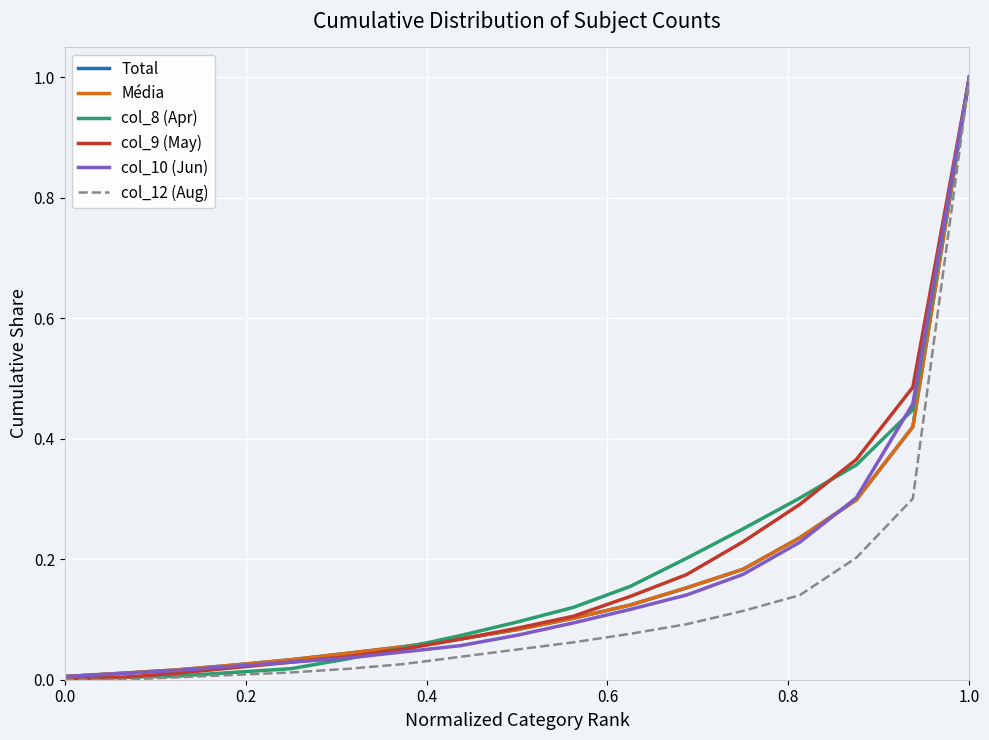

What is the difference between the maximum and minimum values in the Média series?

1.0